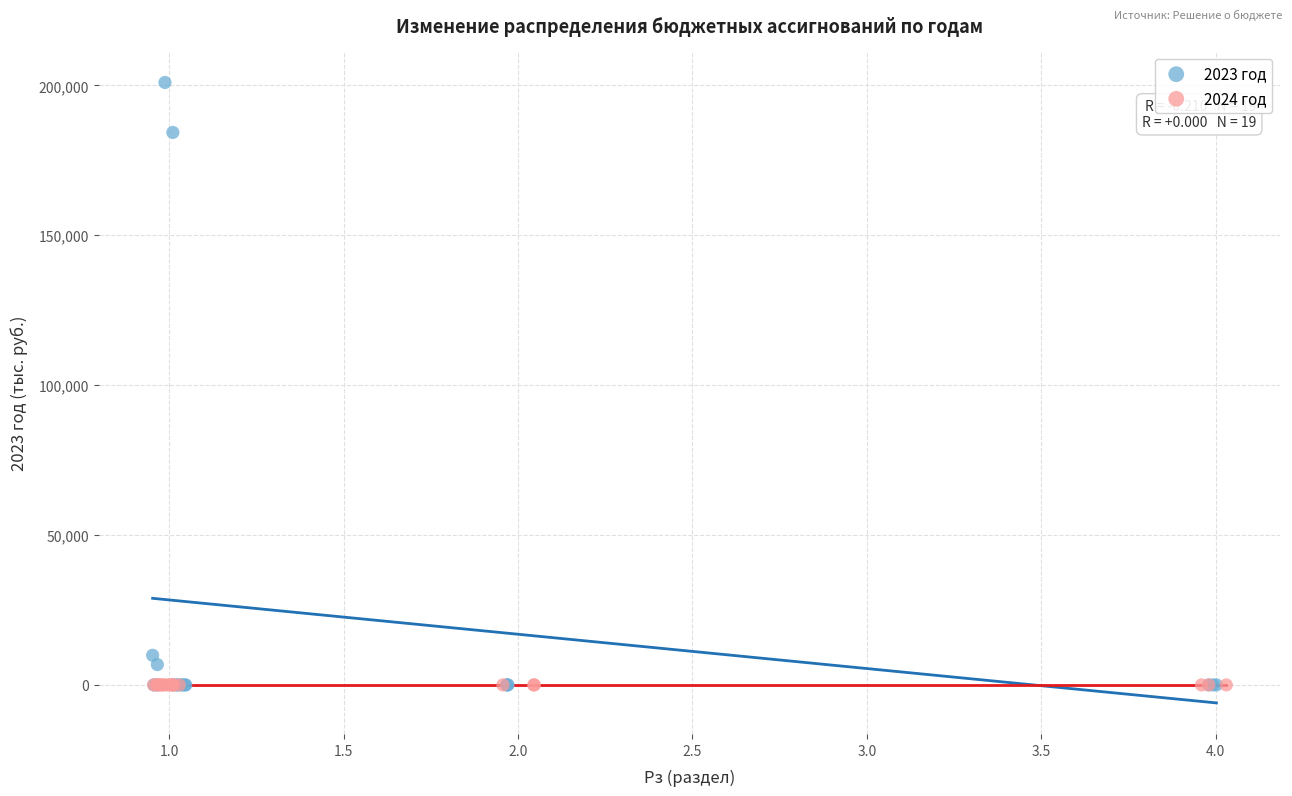

Which series contains the highest Y value?

2023 год